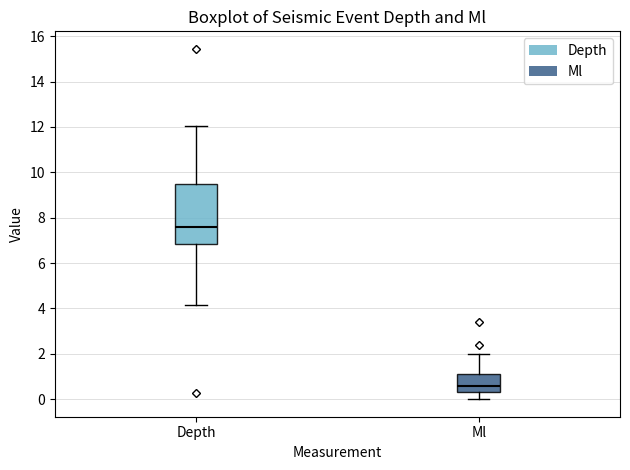

Reading left to right, transcribe this box plot: for each box, give where its median line is, the range the box spans, and where its two whiskers end, as read against the y-axis. The values are not printed on the chart, so give them approximately, as read against the axis.

Depth: median 7.6, box 6.8 to 9.4, whiskers 4.2 to 12.0
Ml: median 0.6, box 0.4 to 1.2, whiskers 0.0 to 2.0